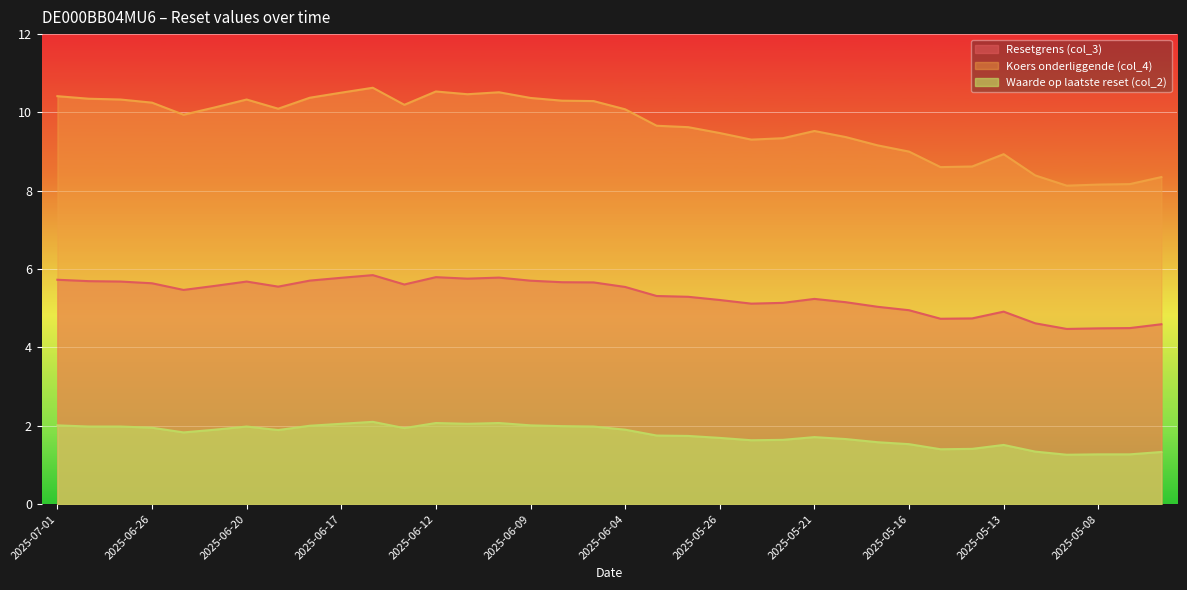

What are all the series names shown in the legend?

Resetgrens (col_3), Koers onderliggende (col_4), Waarde op laatste reset (col_2)